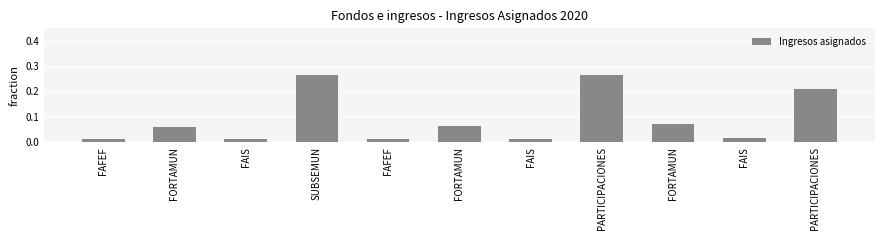

Where is the data nearest to the value 0?

FAFEF